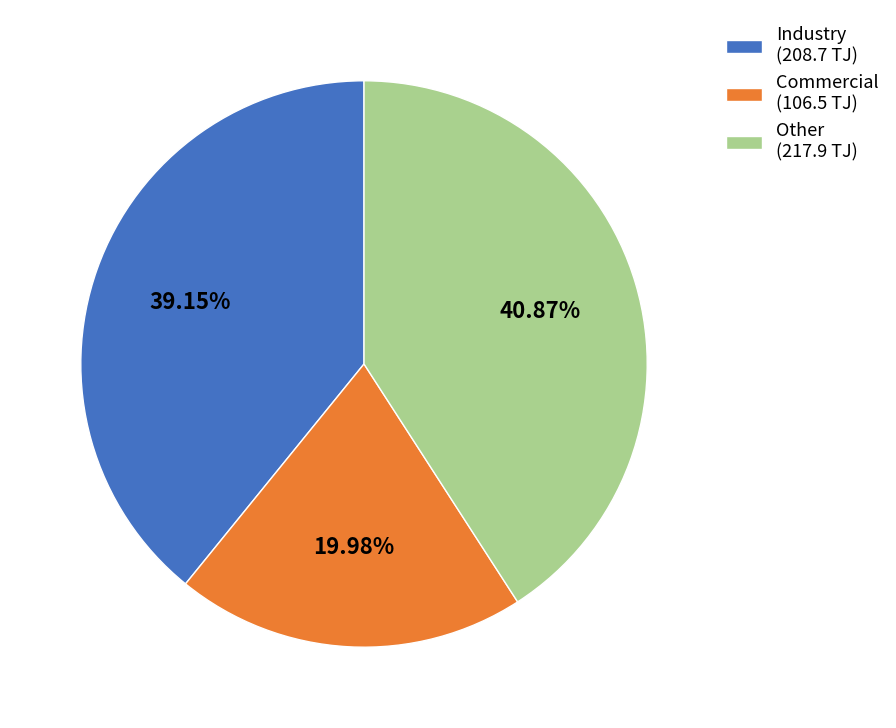

Do Other (217.9 TJ) and Commercial (106.5 TJ) together represent more than half of the pie?

Yes